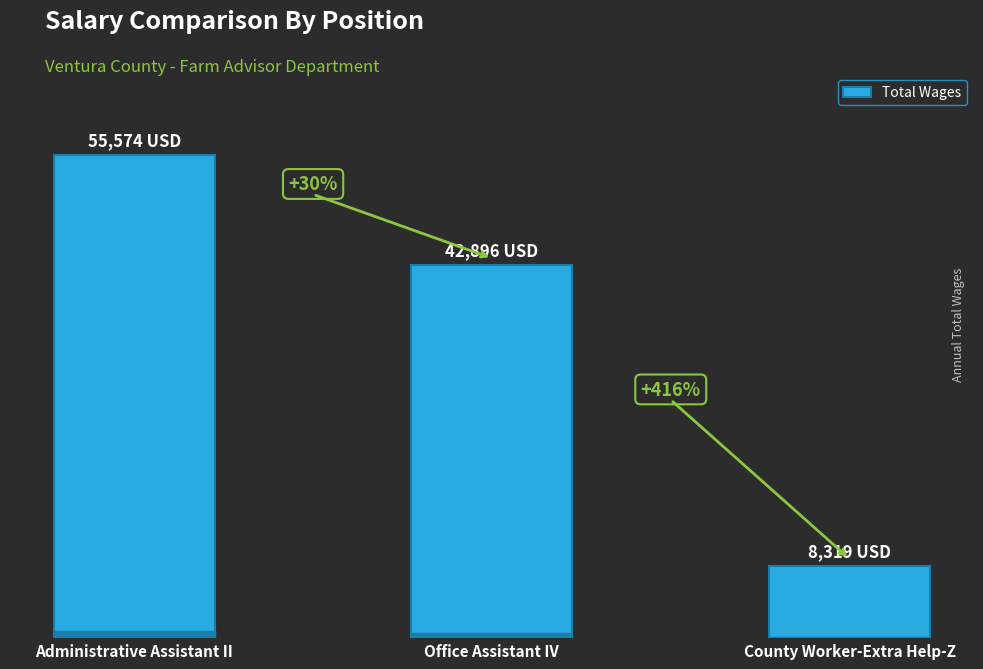

What is the smallest value displayed?

8319